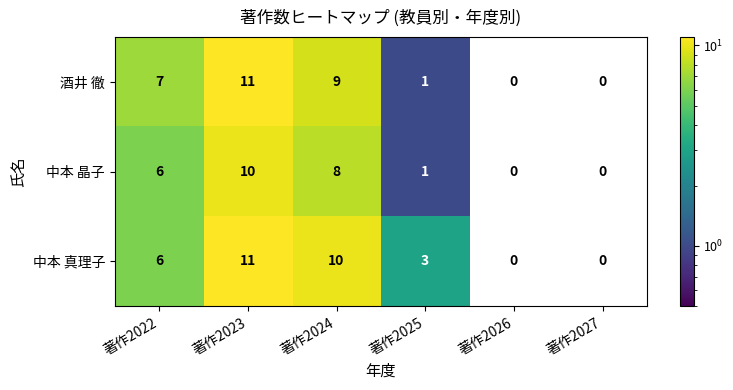

Which category has the highest value in the 中本 晶子 series?

著作2023